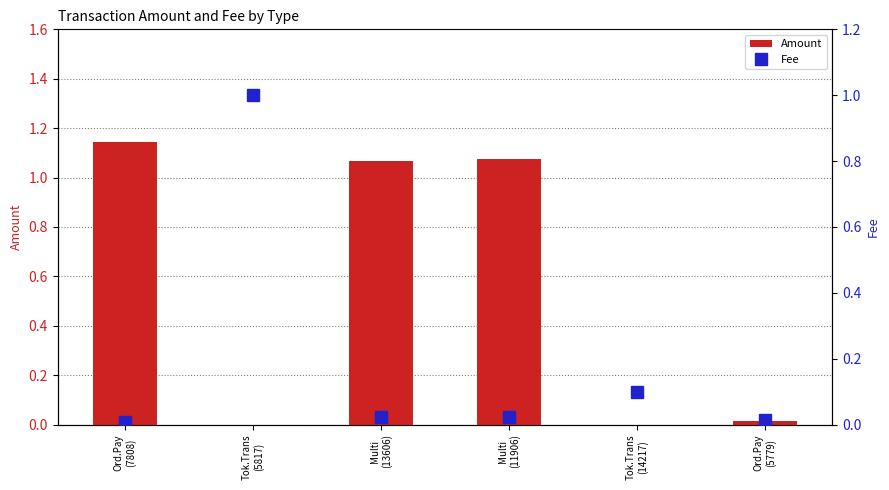

Reading right to left, extract all data points from this chart.

Amount: 0.0	0.0	1.1	1.1	0.0	1.1
Fee: 0.0	0.1	0.0	0.0	1.0	0.0